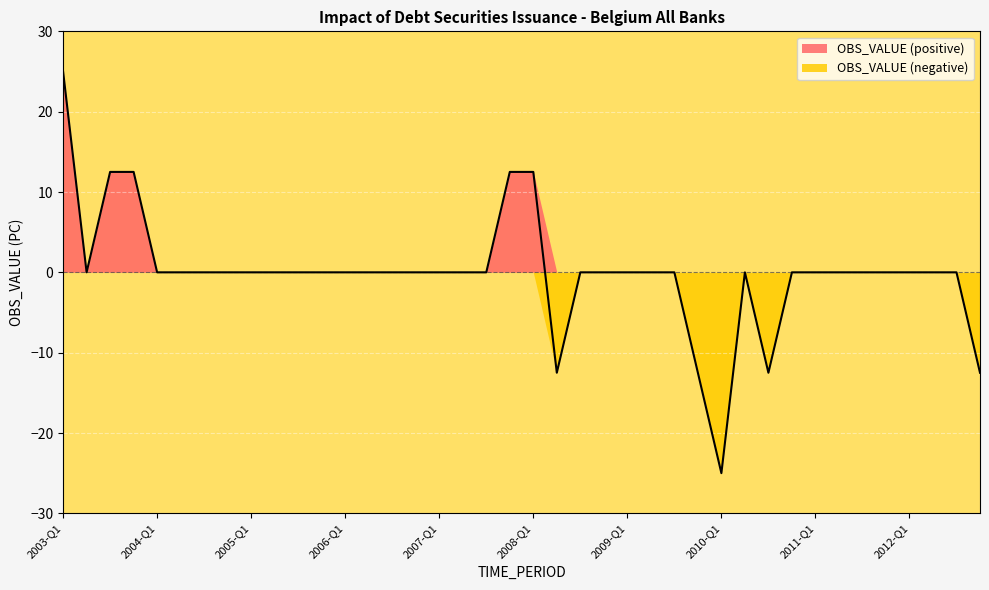

At which label is the value closest to 0?

2003-Q2